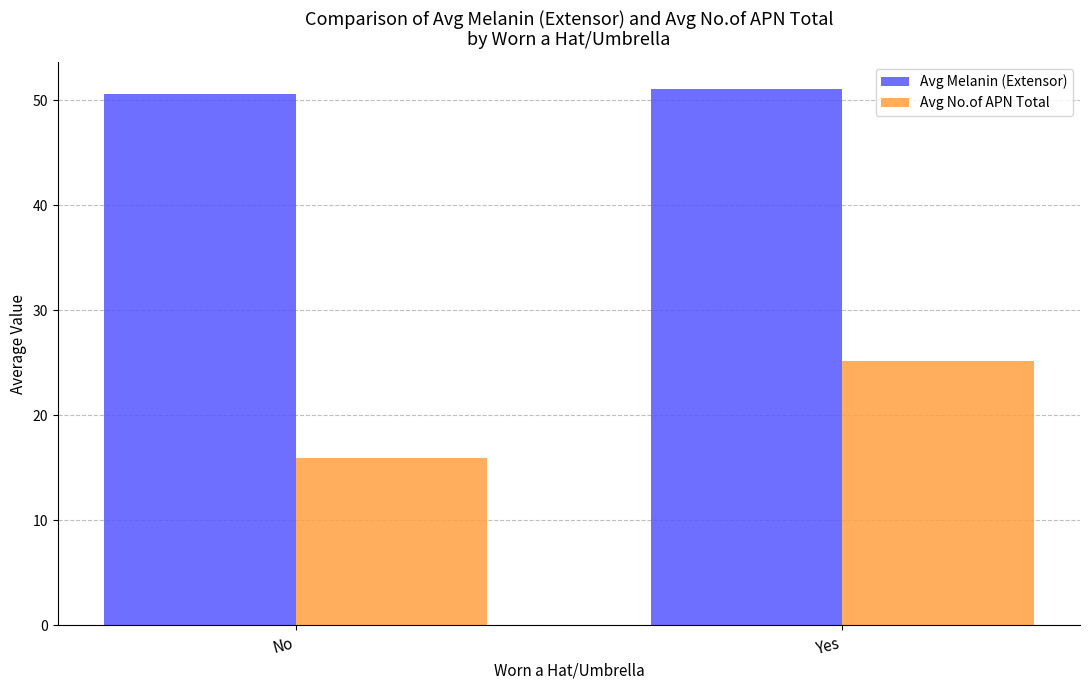

Which category has the lowest value in the Avg No.of APN Total series?

No